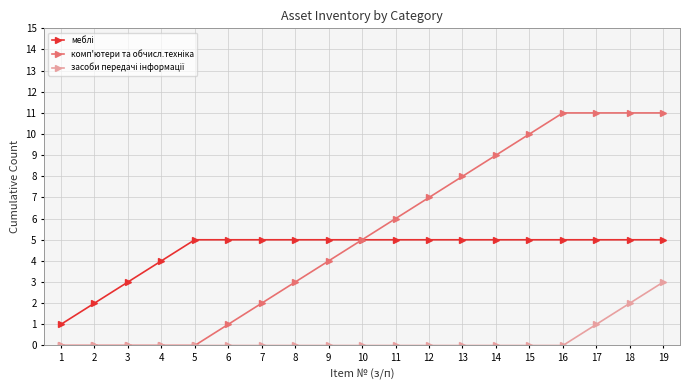

What is the total value across all series at 15?

15